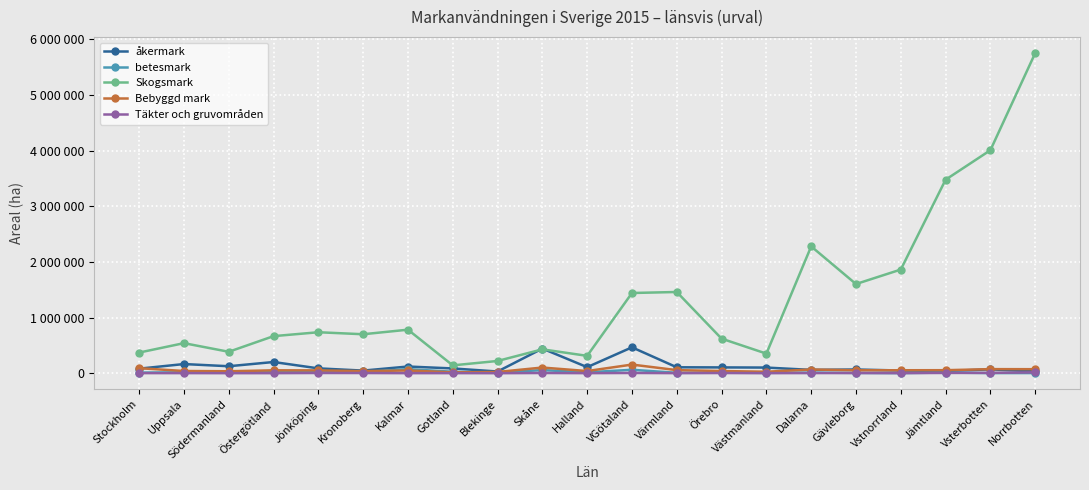

At which category is the sum across all series the highest?

Norrbotten